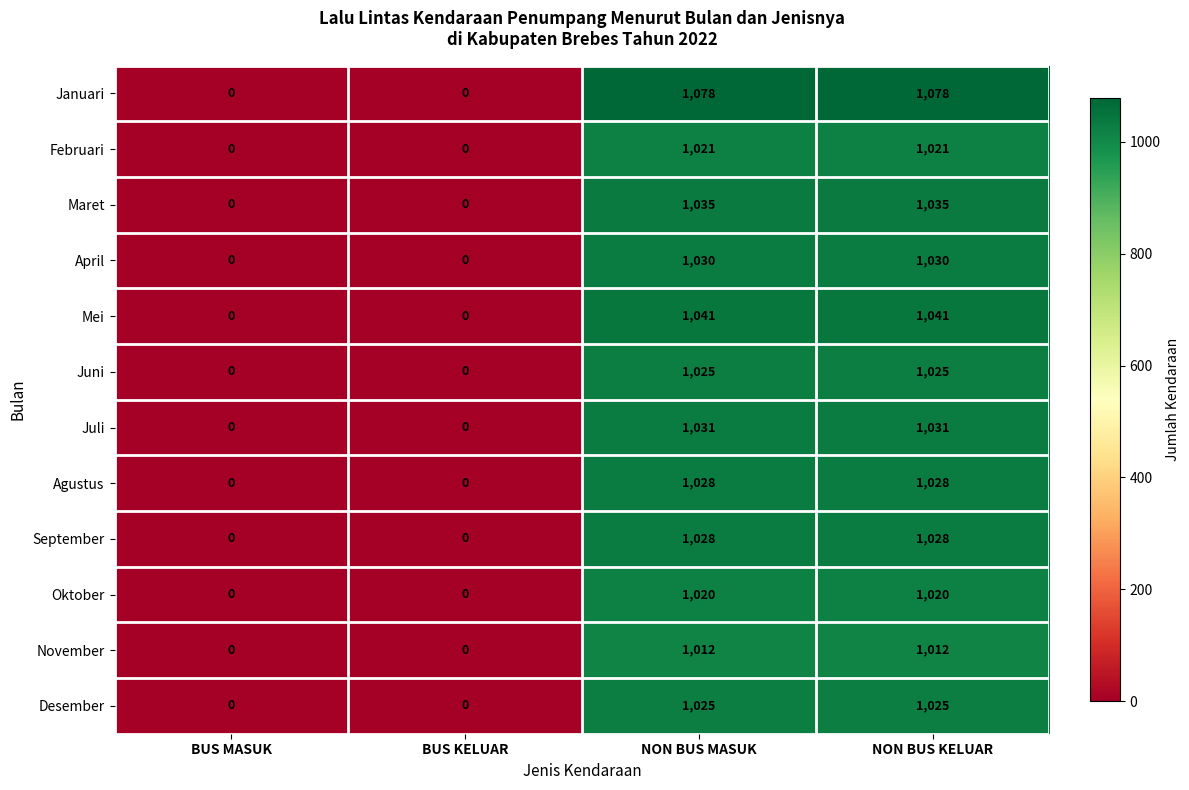

The value of Agustus at BUS MASUK is 344. True or false?

False